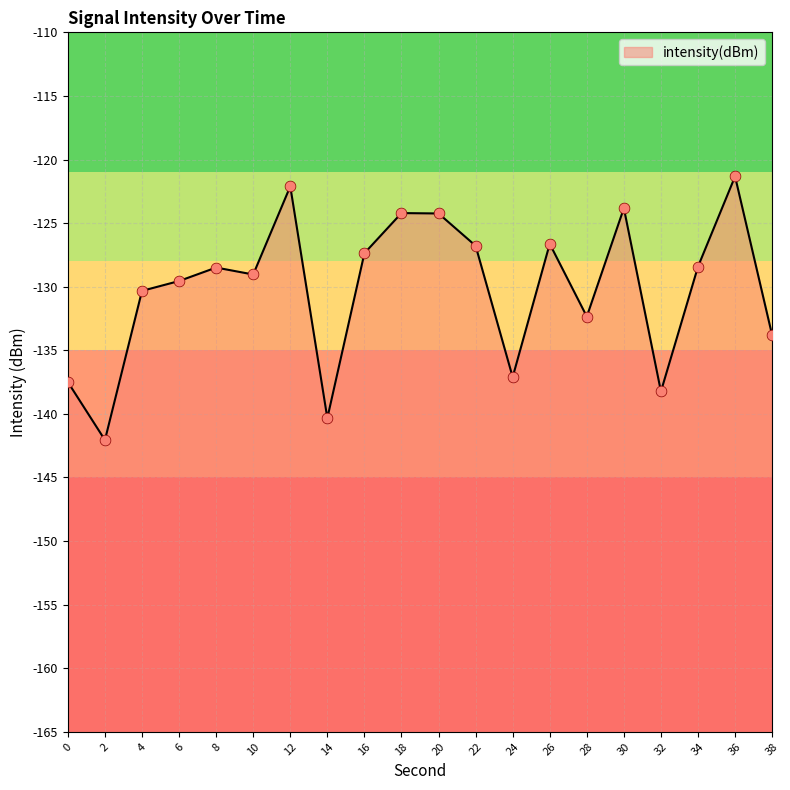

What is the change in value from 28 to 38?

-1.5